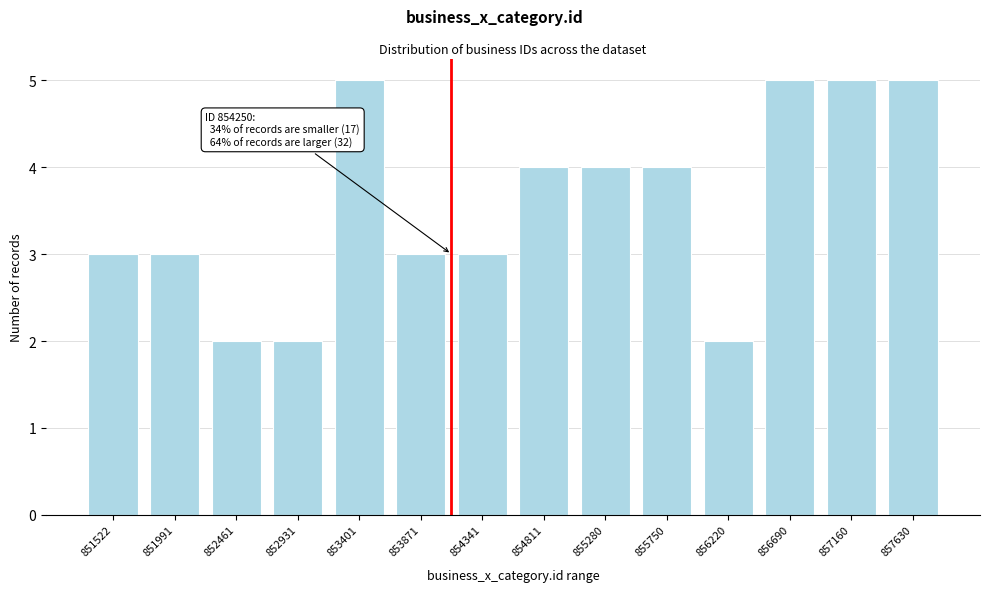

Reading right to left, what are all the values shown in this chart?

5	5	5	2	4	4	4	3	3	5	2	2	3	3